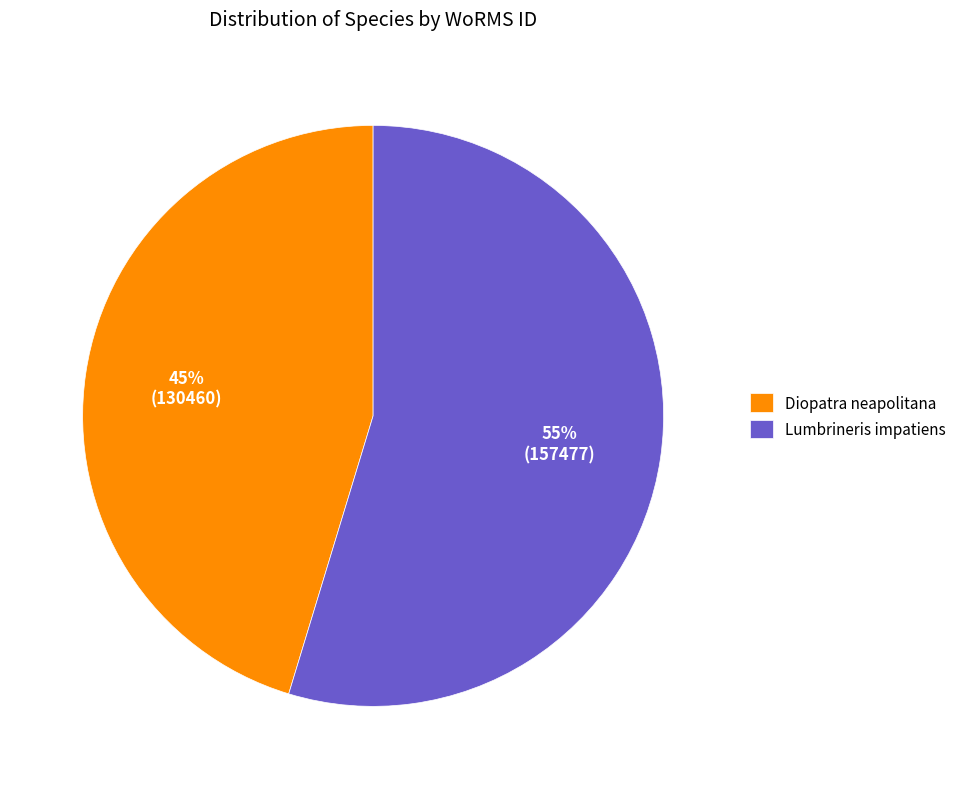

To the nearest percent, what is the average slice percentage?

50%